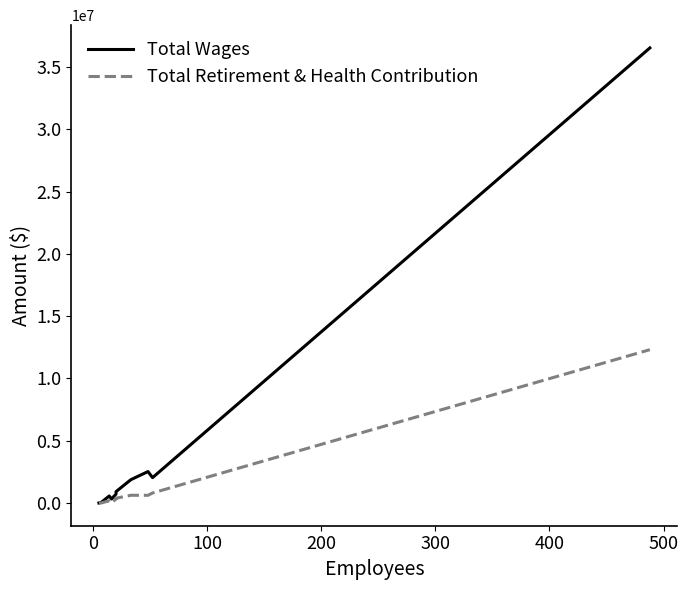

How many values in the Total Wages series exceed 912725?

4